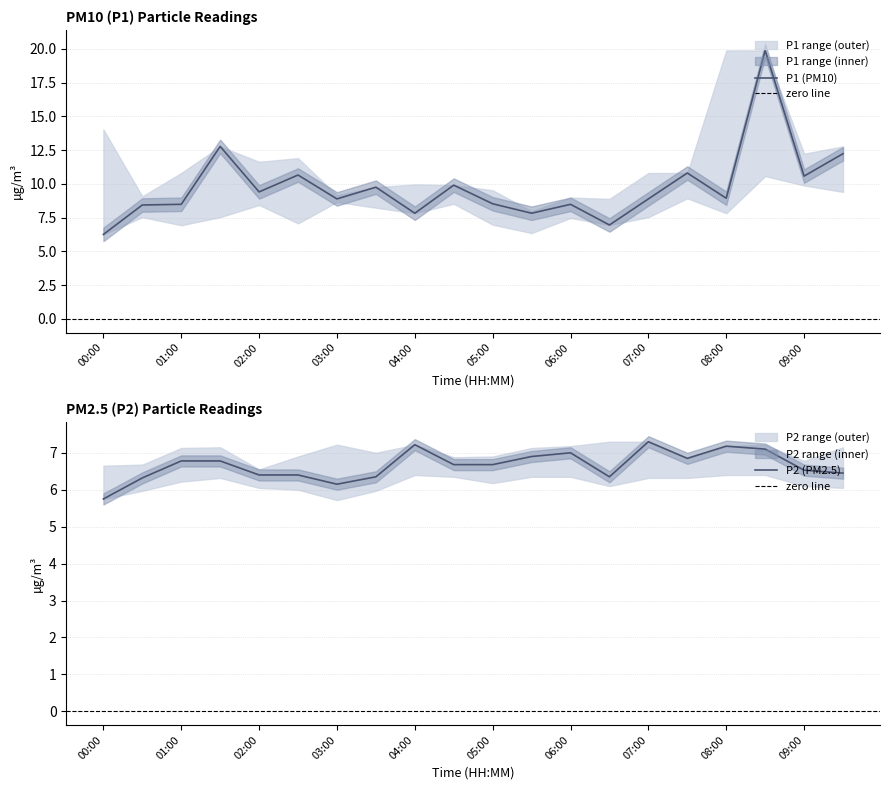

Between 08:30 and 09:30, which series saw the biggest shift?

P1